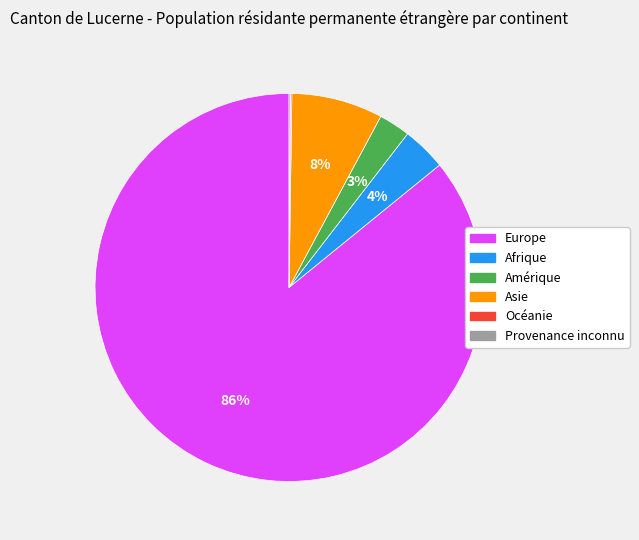

To the nearest percent, what is the average slice percentage?

17%